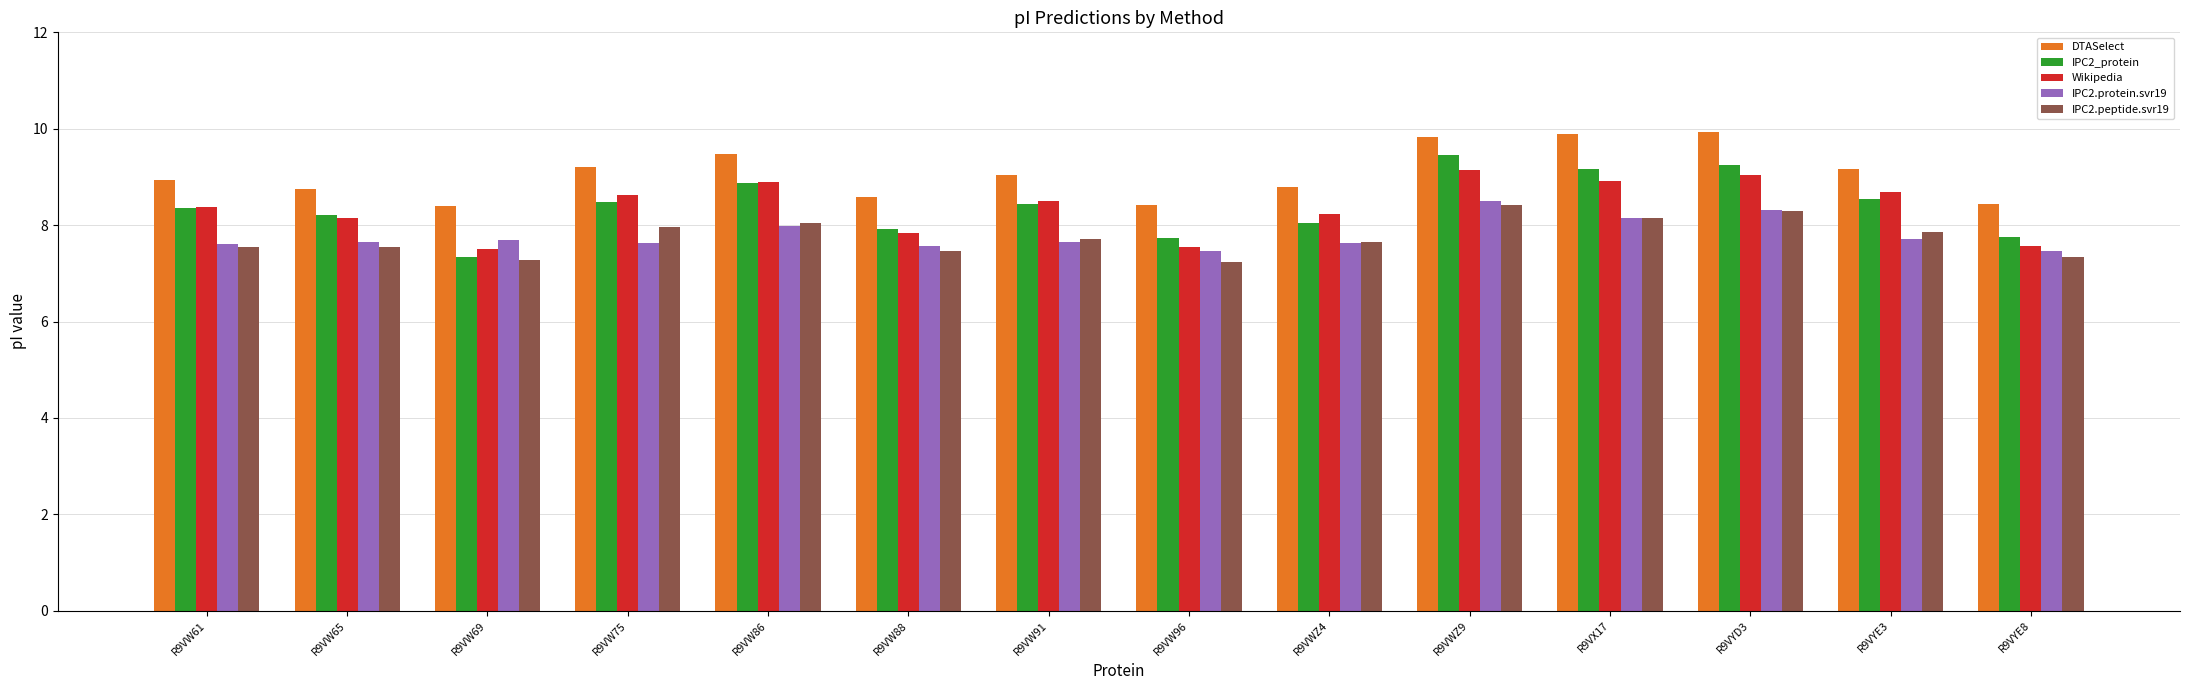

Which series has the largest total across all categories?

DTASelect